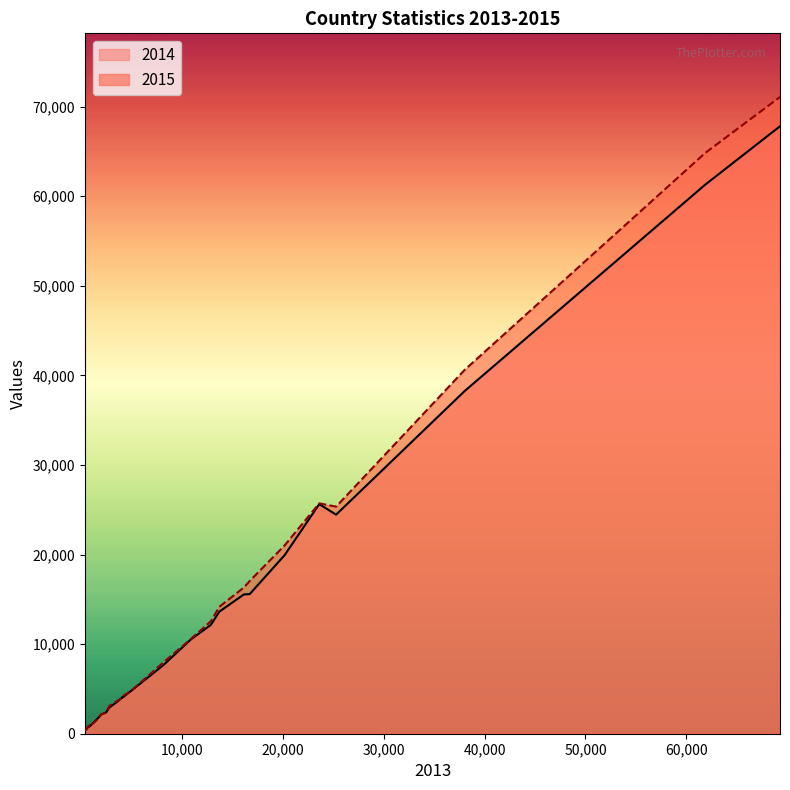

What is the sum of all 2014 values?

342136